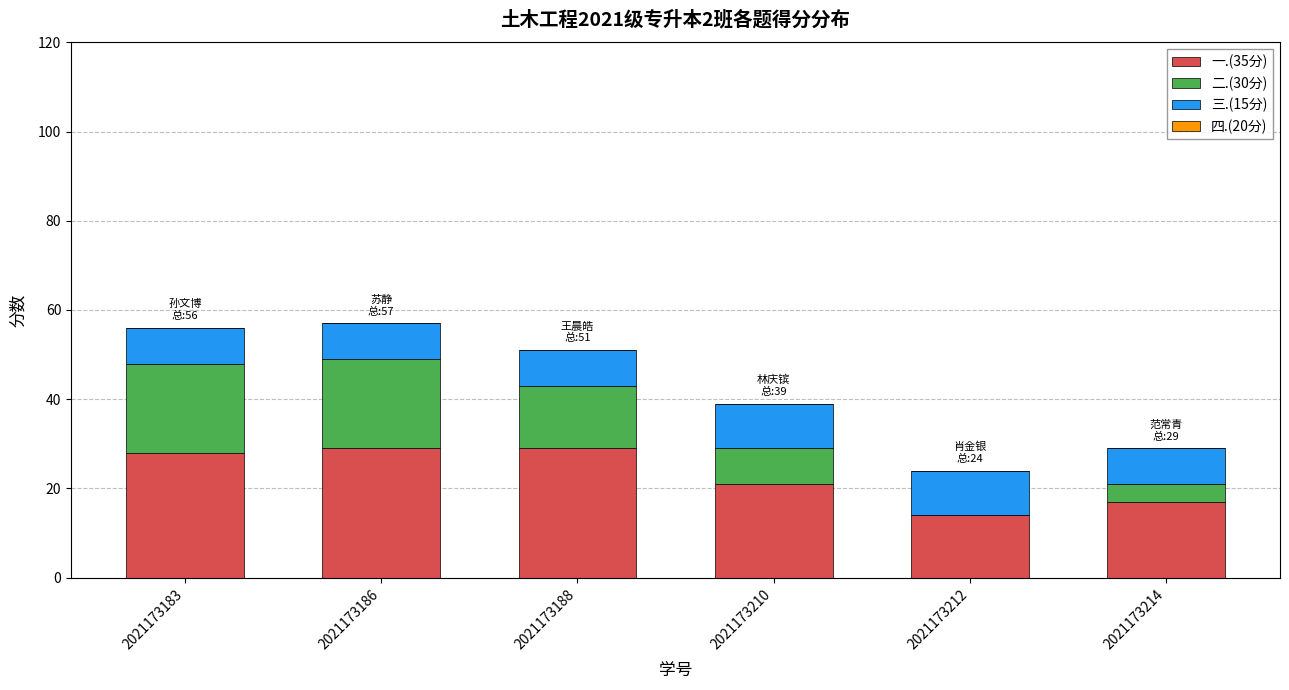

What is the average value of the 一.(35分) series?

23